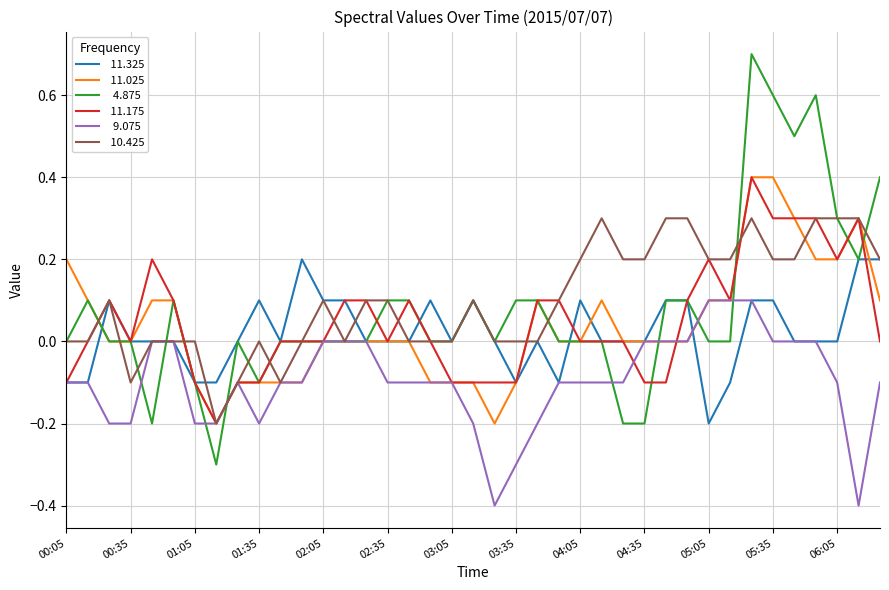

What is the maximum value shown in the chart?

0.7